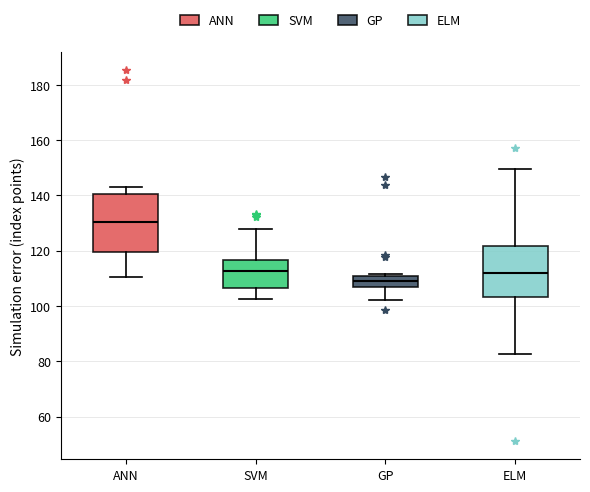

Where does the lower whisker of the box for ELM end on the y-axis? The values are not printed on the chart, so give them approximately, as read against the axis.

82